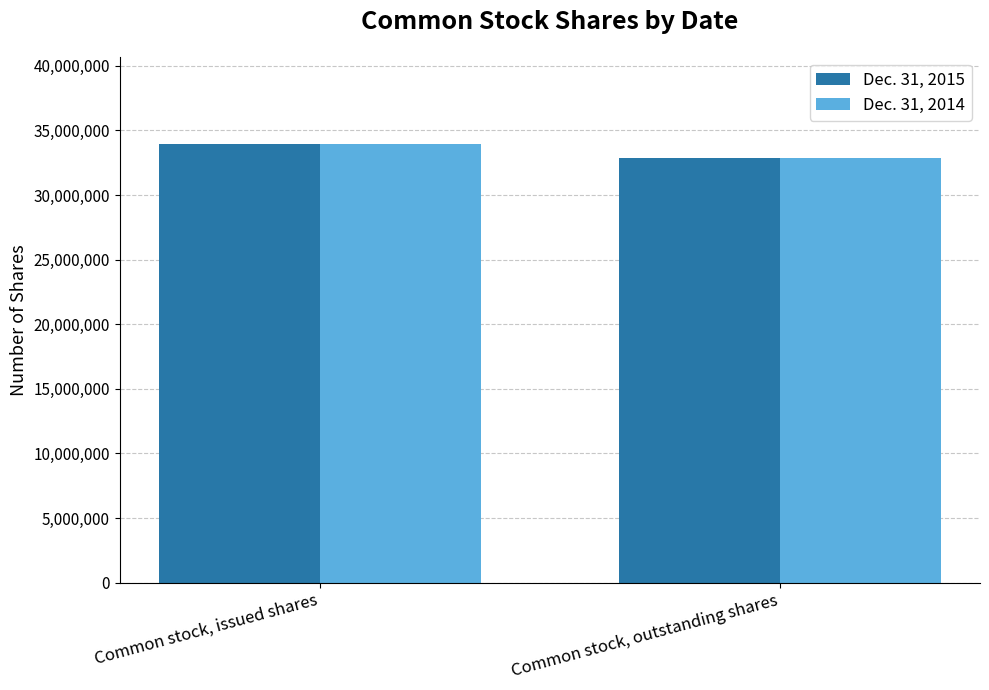

At how many categories does at least one series exceed 33468981?

1